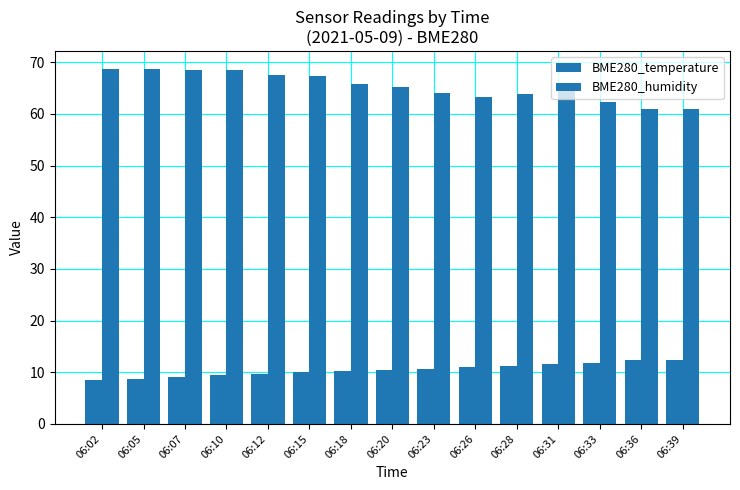

What is the highest value of the BME280_humidity series?

68.8